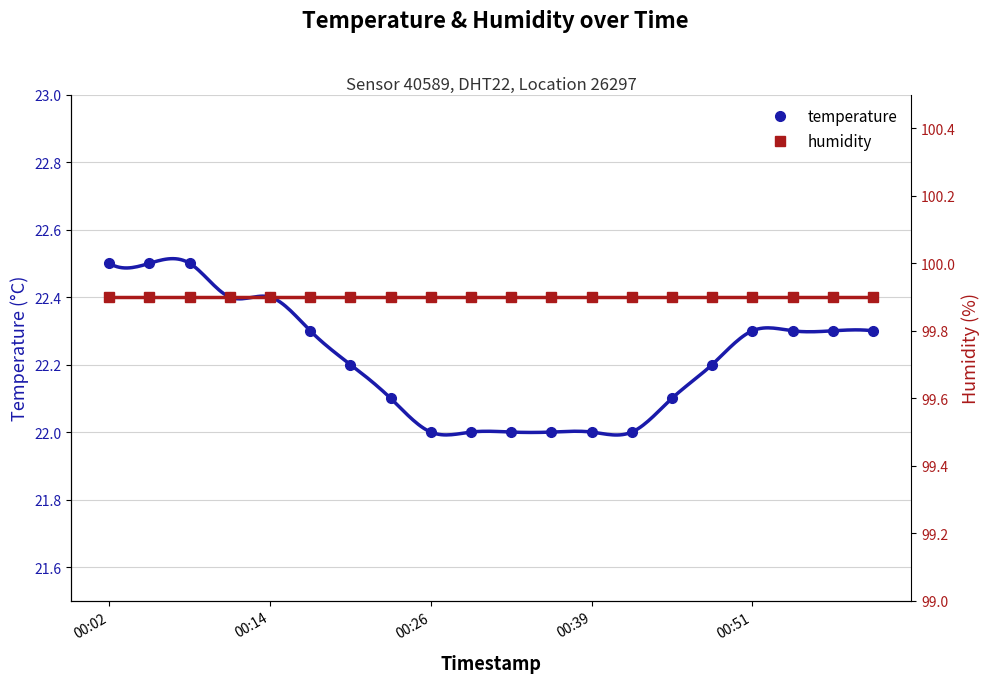

What is the minimum value for temperature?

22.0